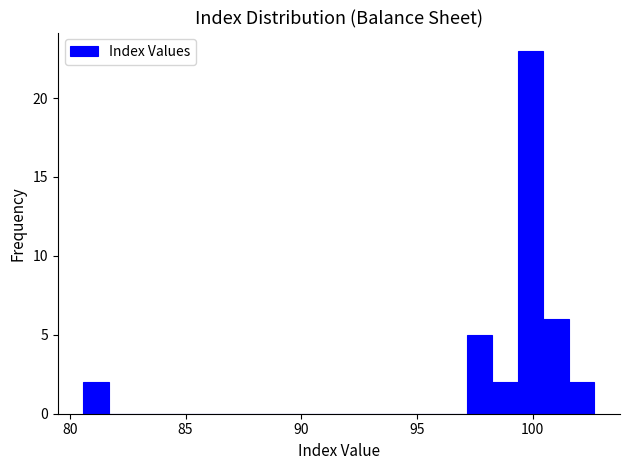

Around what value on the x-axis is the tallest bar? Give the approximate position of its centre, as read against the axis.

100.0